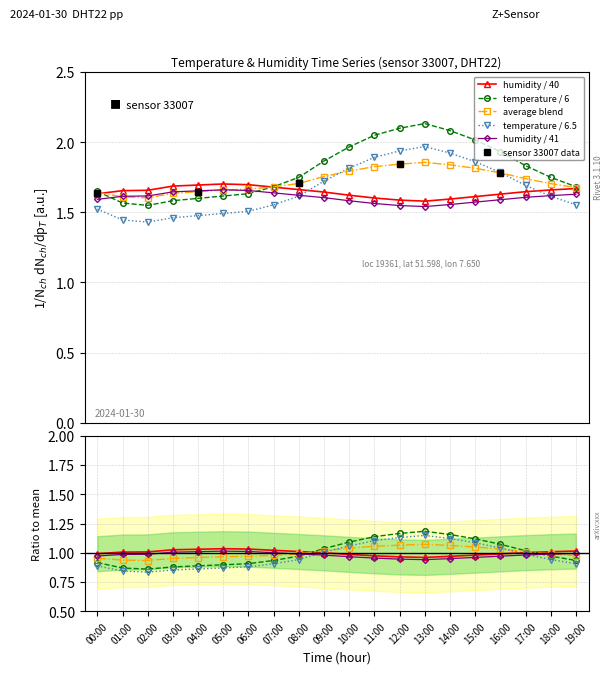

True or false: humidity / 40 and humidity / 41 intersect in this chart.

False